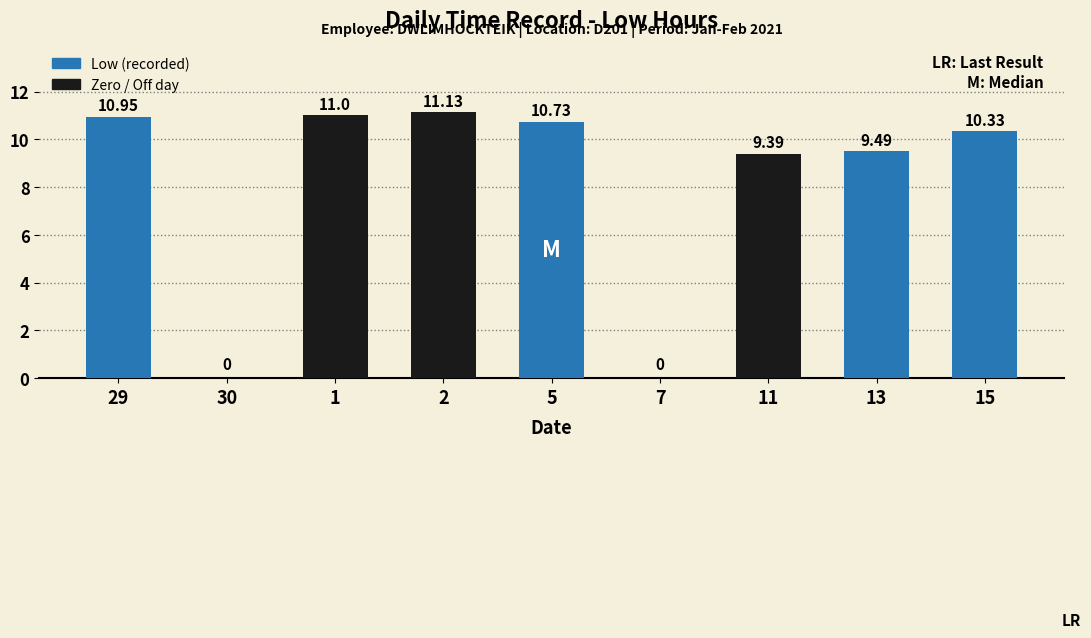

Reading left to right, list all the values displayed in this chart.

10.9	0.0	11.0	11.1	10.7	0.0	9.4	9.5	10.3